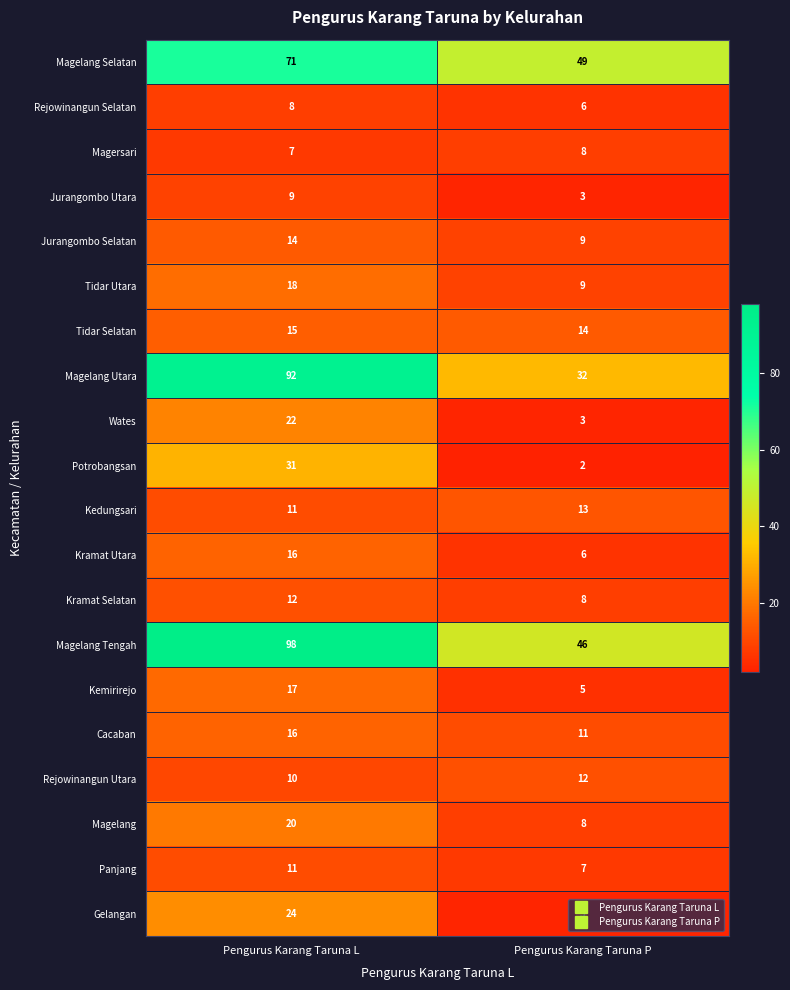

List the labels in order of Panjang value, smallest first.

Pengurus Karang Taruna P, Pengurus Karang Taruna L